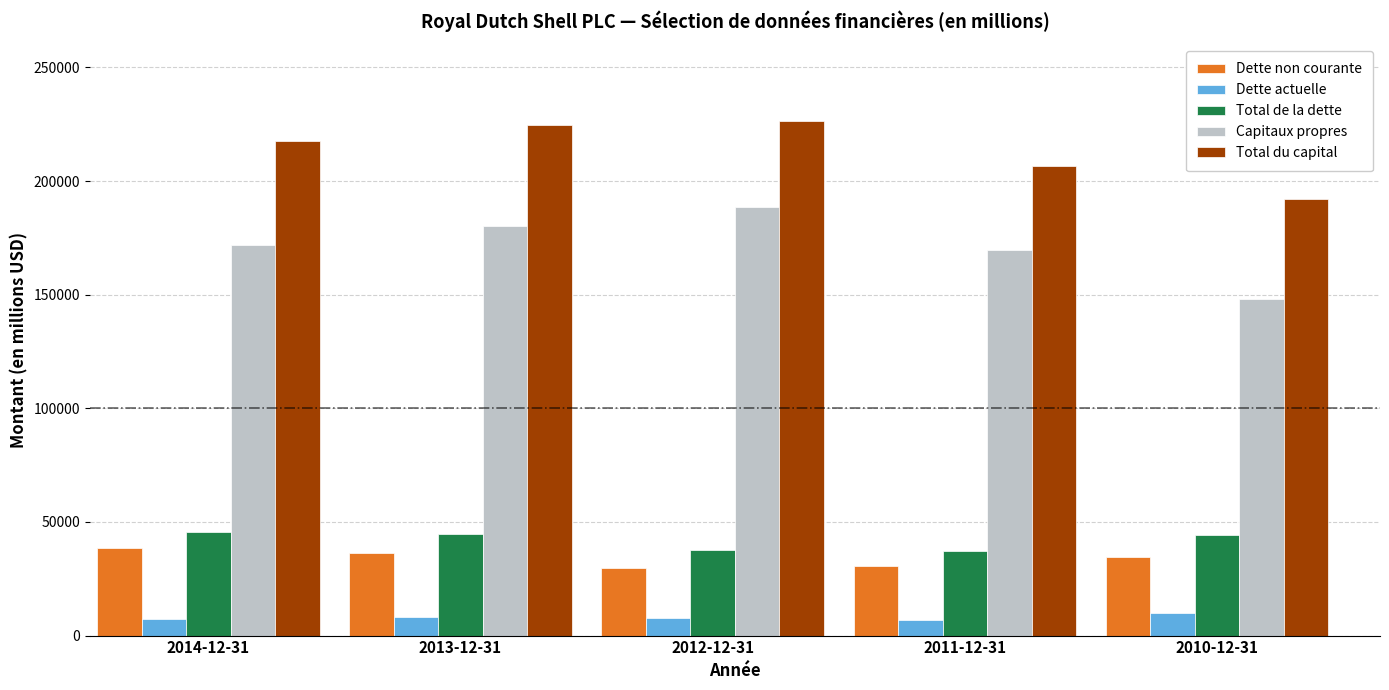

Which series has the largest total across all categories?

Total du capital